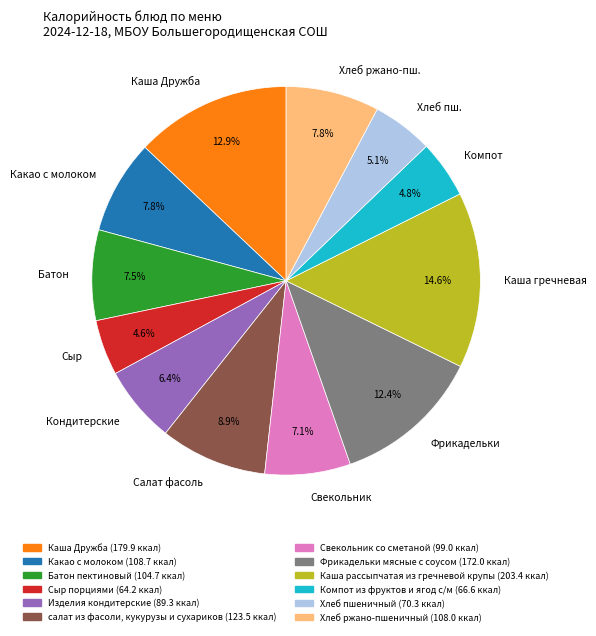

How many segments does this pie chart have?

12